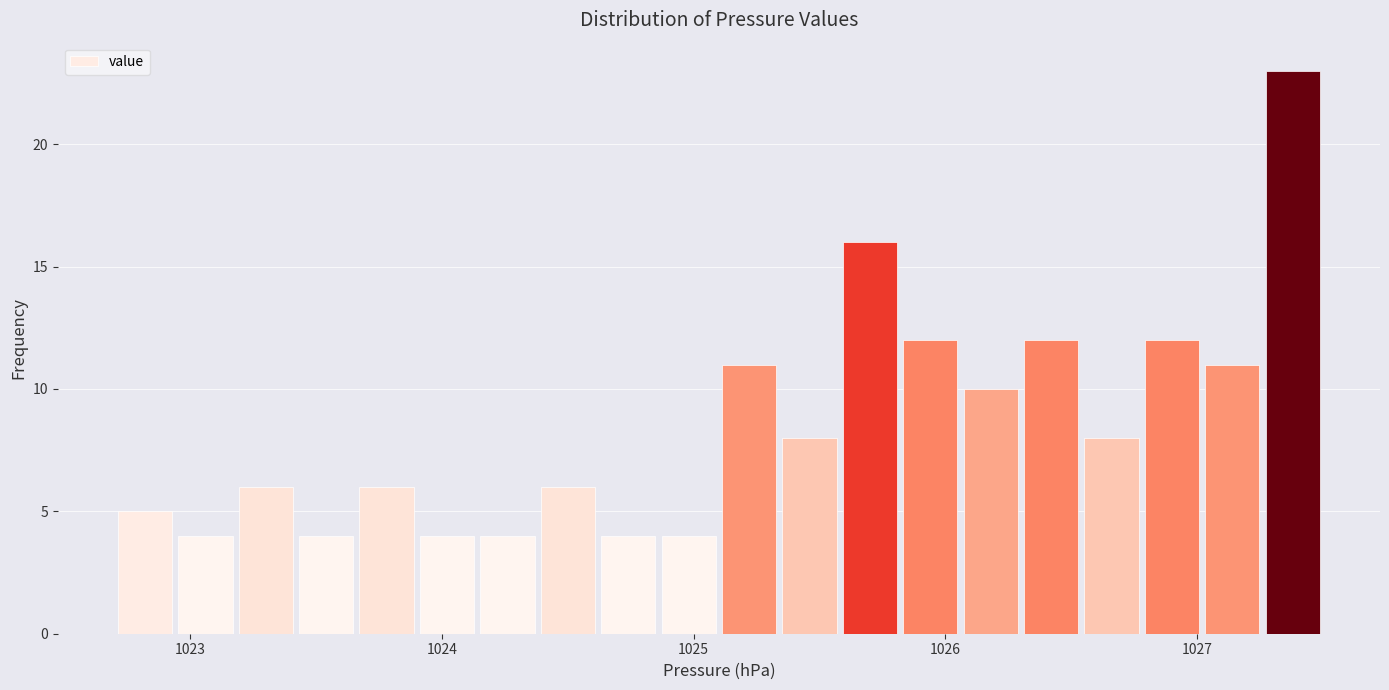

Read against the x-axis, roughly where is the centre of the tallest bar?

1027.4